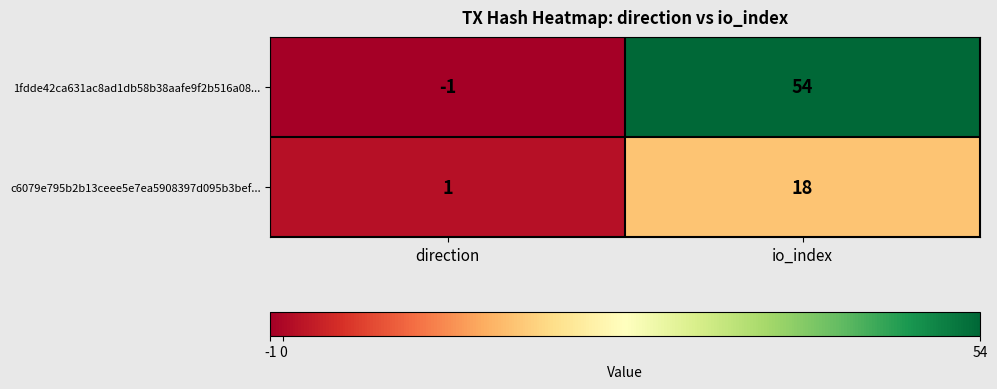

Reading right to left, transcribe all the data shown in this chart.

1fdde42ca631ac8ad1db58b38aafe9f2b516a08...: 54	-1
c6079e795b2b13ceee5e7ea5908397d095b3bef...: 18	1